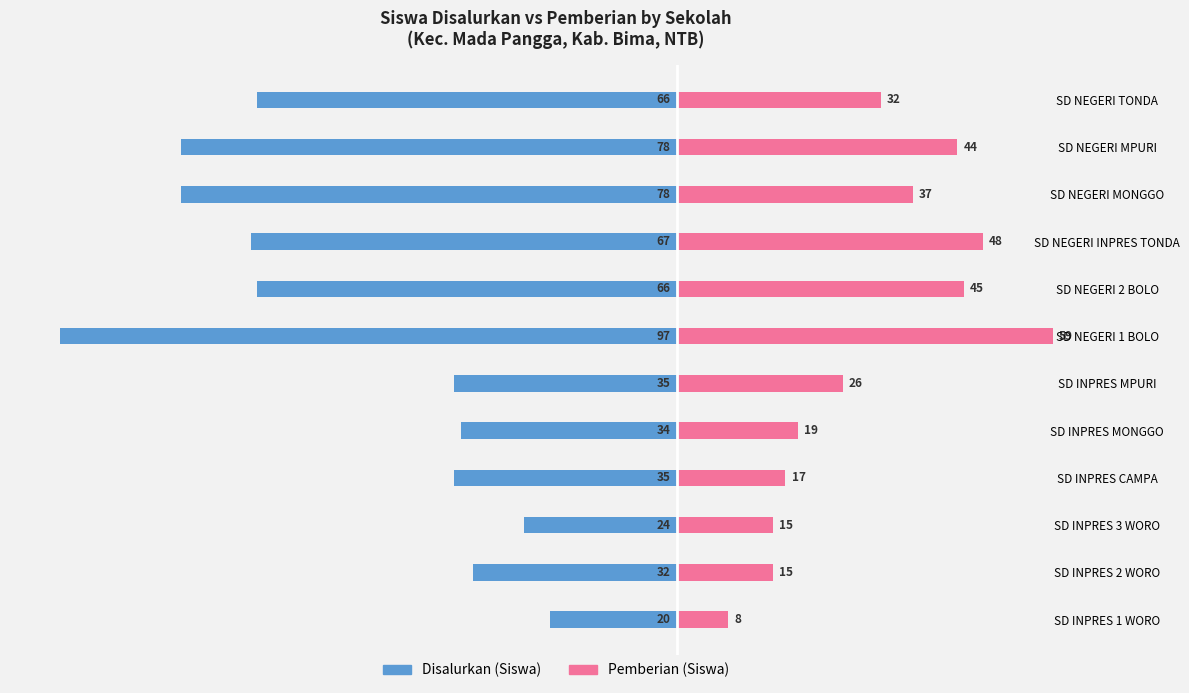

Reading left to right, what are all the values shown in this chart?

Disalurkan (Siswa): -20	-32	-24	-35	-34	-35	-97	-66	-67	-78	-78	-66
Pemberian (Siswa): 8	15	15	17	19	26	59	45	48	37	44	32